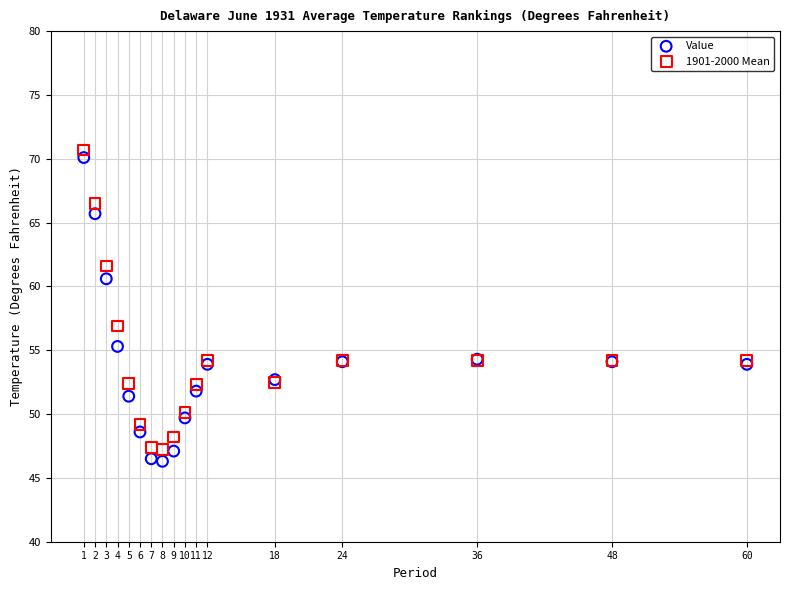

Which series reaches the maximum Y coordinate?

1901-2000 Mean